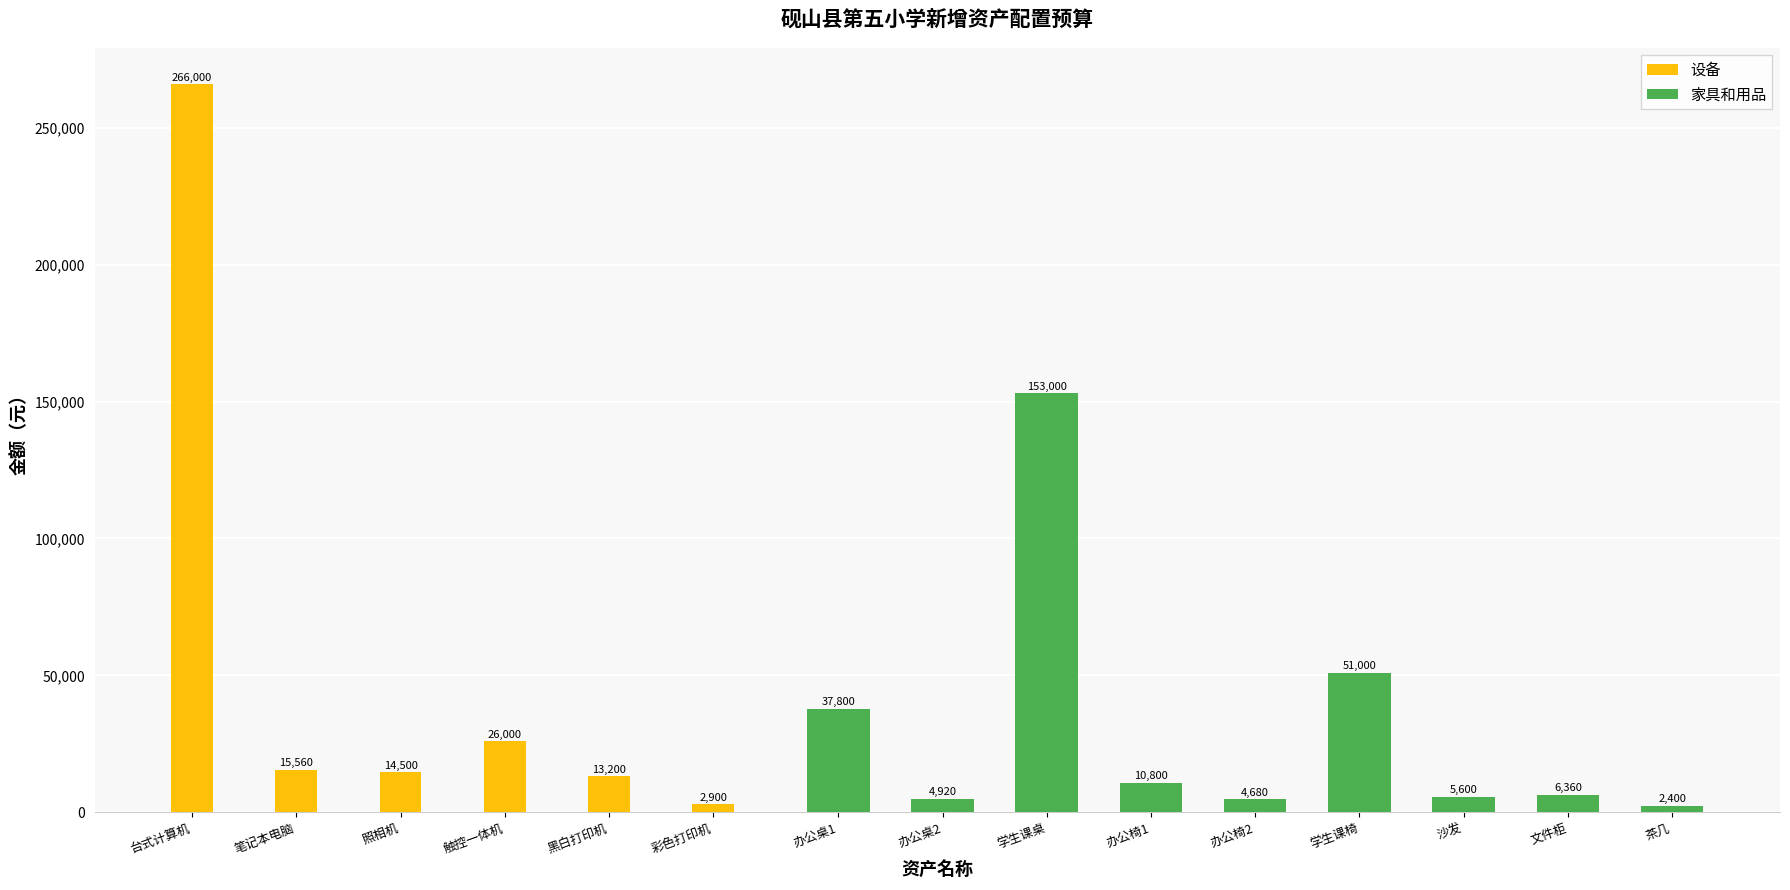

At which label is 设备 closest to 134450?

触控一体机